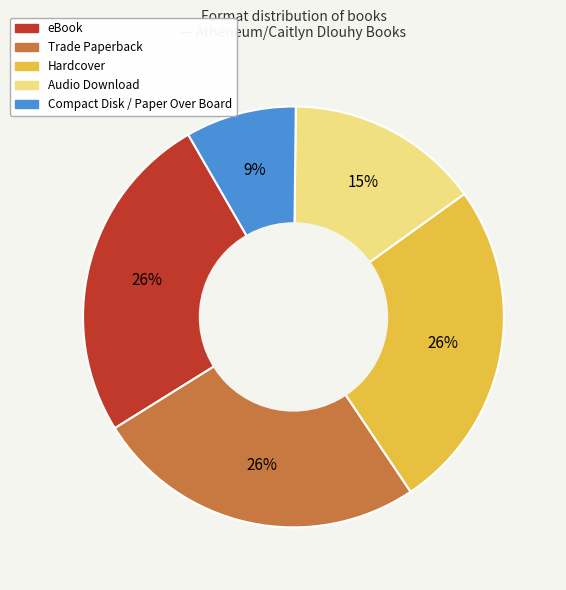

To the nearest percent, what is the difference between the largest and smallest slice percentages?

17%